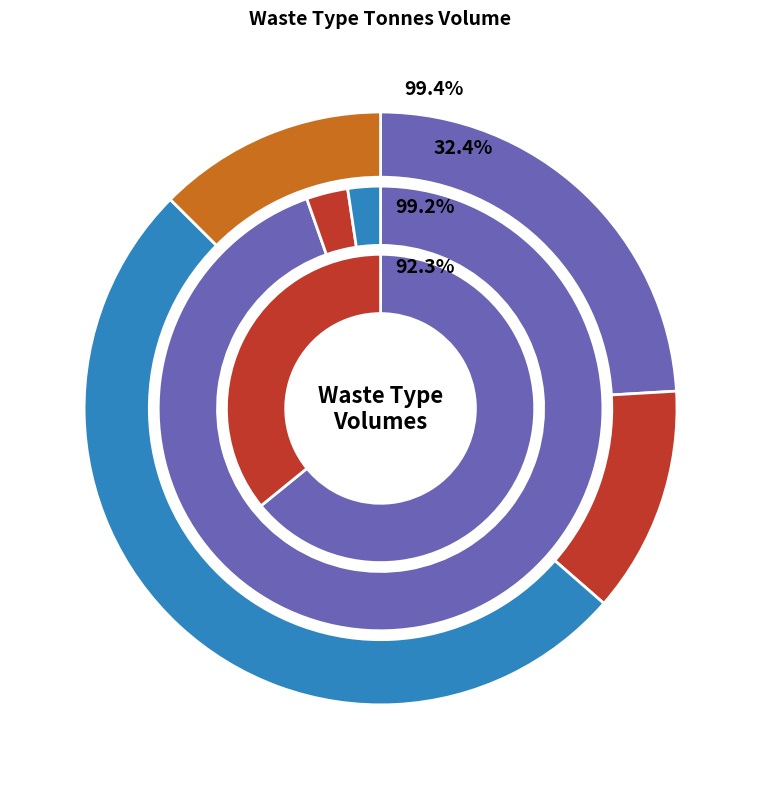

What is the ratio of the value at ISSA to the value at Screenings?

0.2